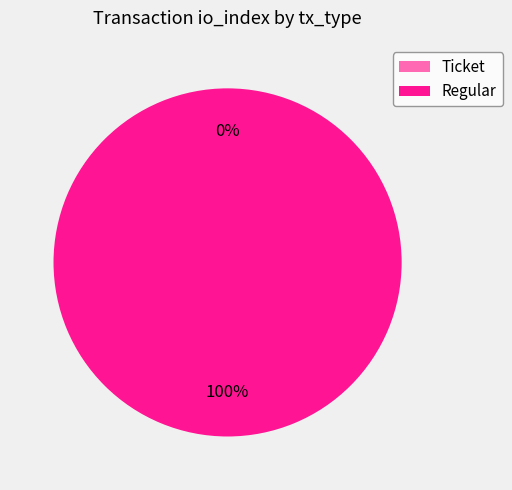

Is it true that Regular is 100% of the pie?

True